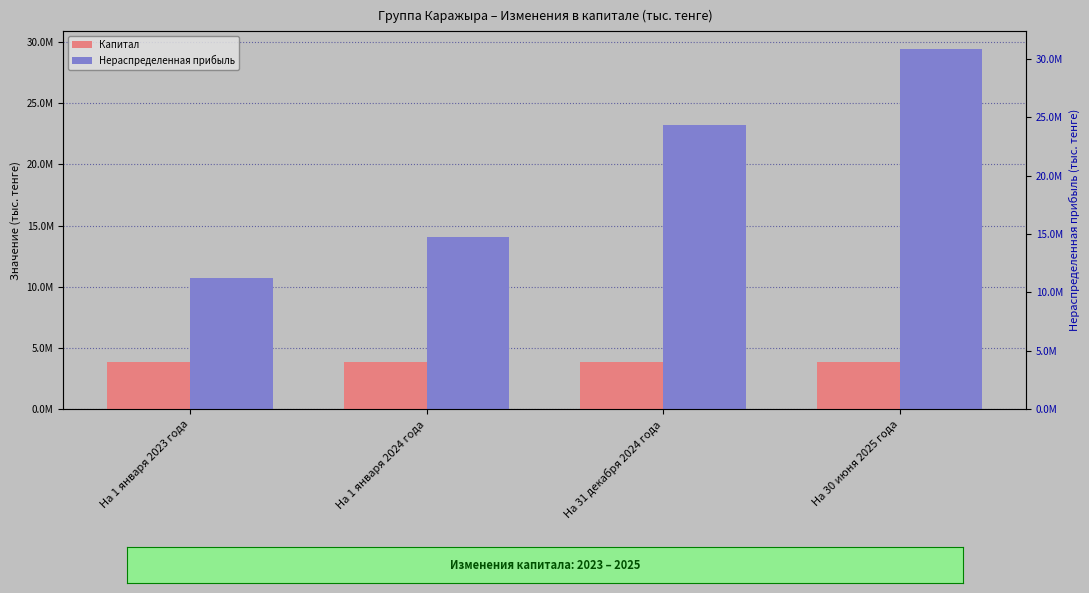

What position from the left is На 31 декабря 2024 года?

3